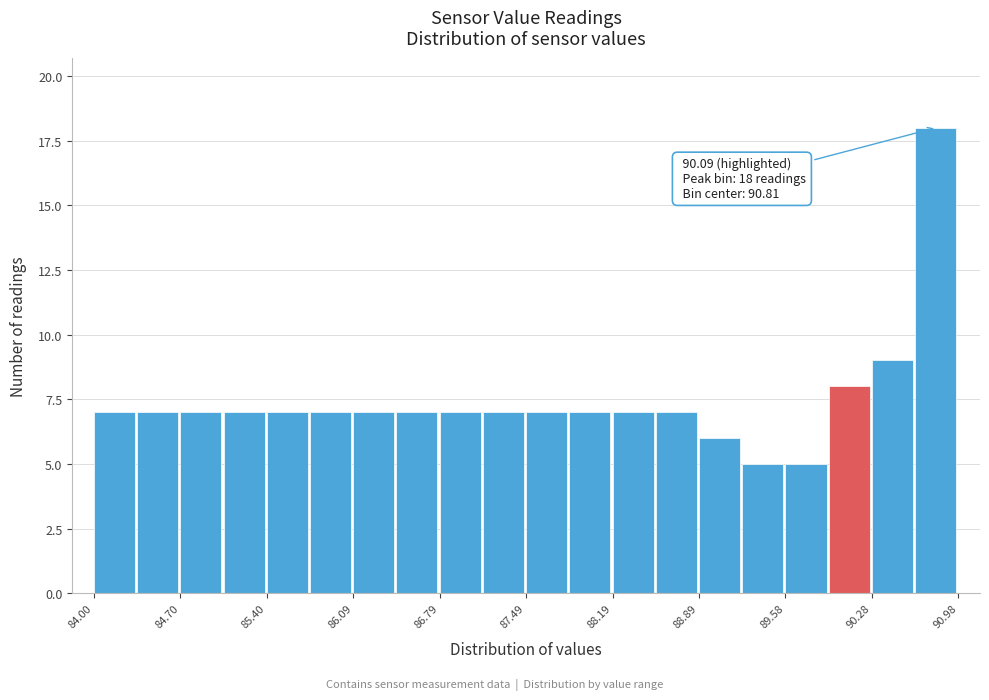

Read against the x-axis, roughly where is the centre of the tallest bar?

90.8